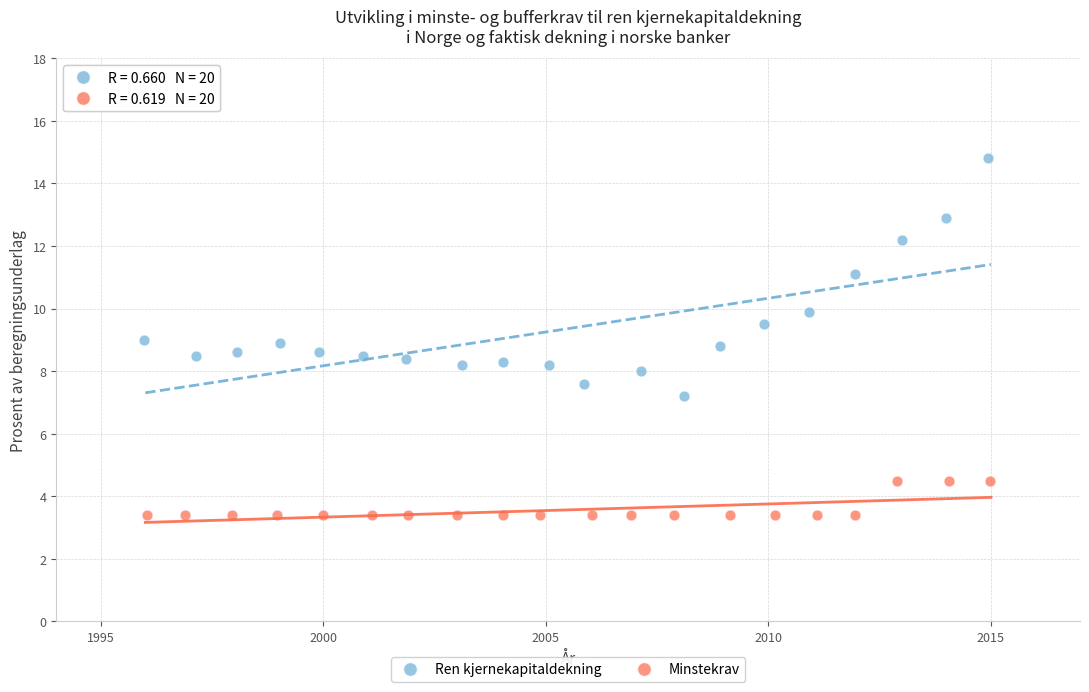

Which series reaches the minimum Y coordinate?

Minstekrav